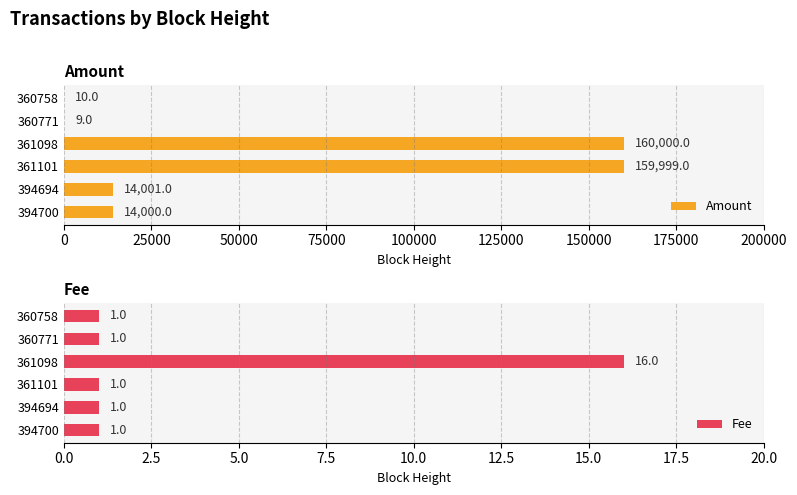

How many bars are there in each group?

2